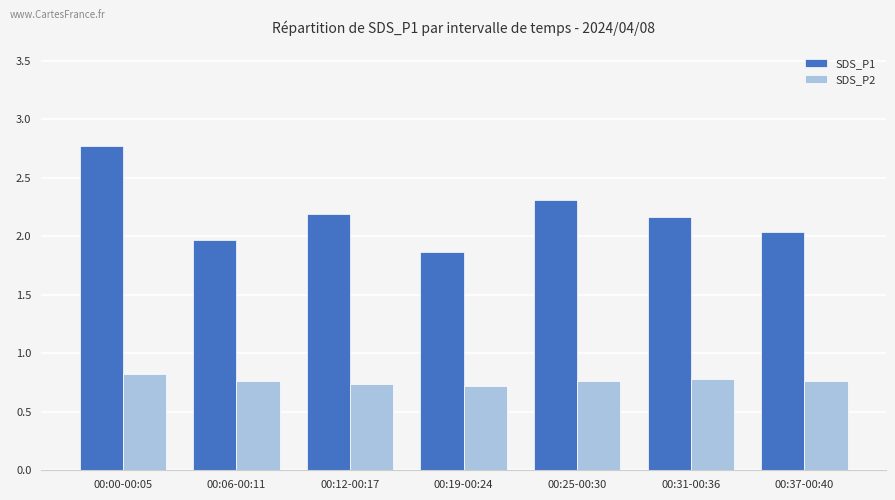

How many bars are there in total?

14